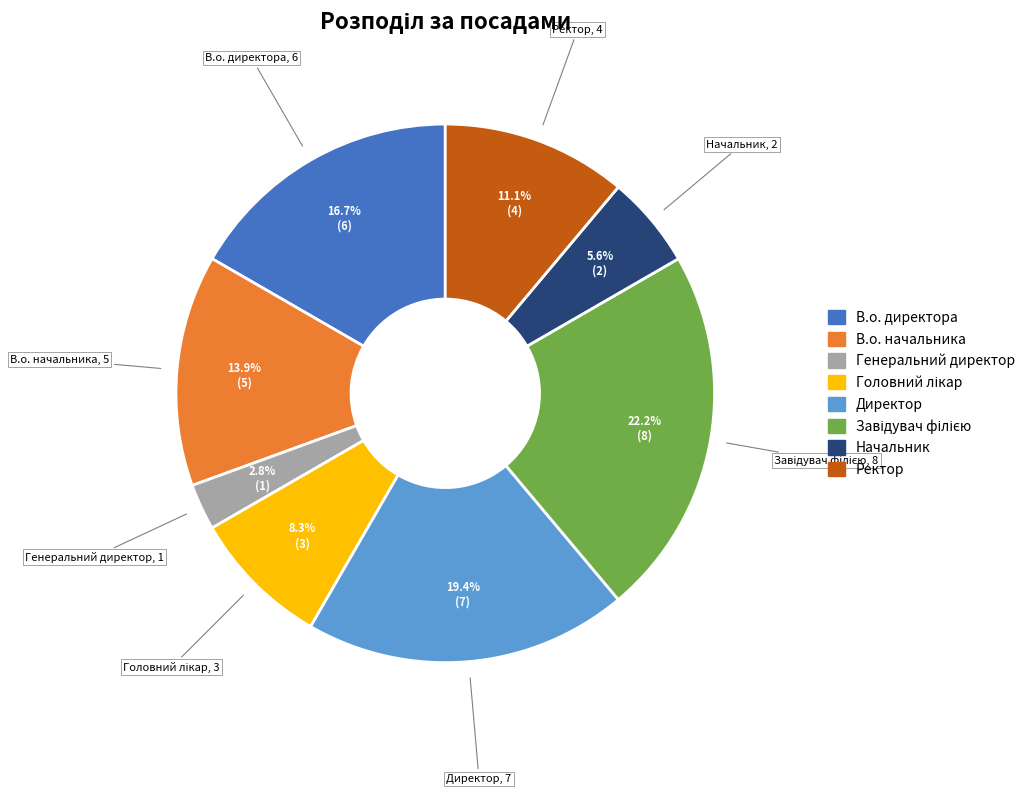

Does any single category account for the majority?

No